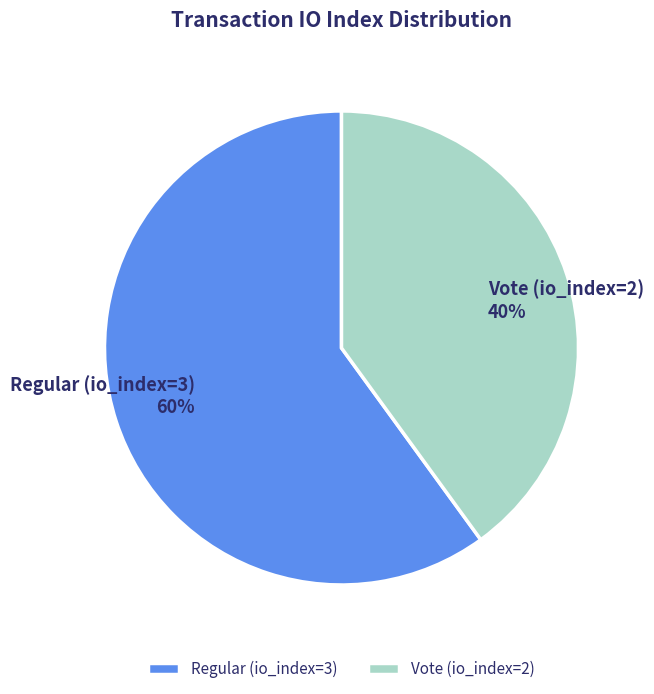

Rank the categories by value from lowest to highest.

Vote (io_index=2), Regular (io_index=3)